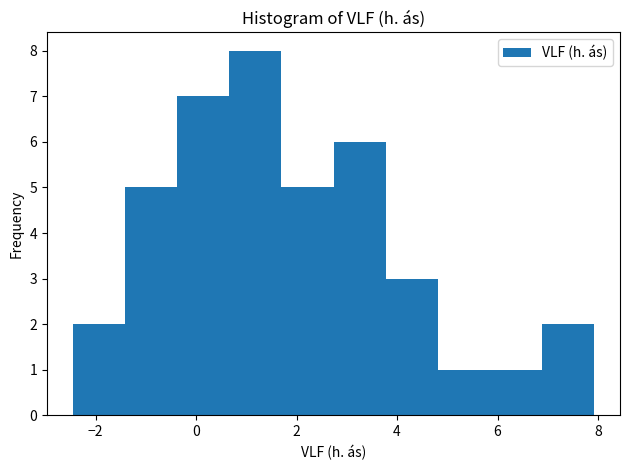

Reading left to right, list every bar in this chart as the range it spans on the x-axis followed by its height. Neither the bar edges nor the heights are printed on the chart, so give them approximately, as read against the axes.

-2.4 to -1.4: 2
-1.4 to -0.4: 5
-0.4 to 0.6: 7
0.6 to 1.6: 8
1.6 to 2.8: 5
2.8 to 3.8: 6
3.8 to 4.8: 3
4.8 to 5.8: 1
5.8 to 6.8: 1
6.8 to 8.0: 2